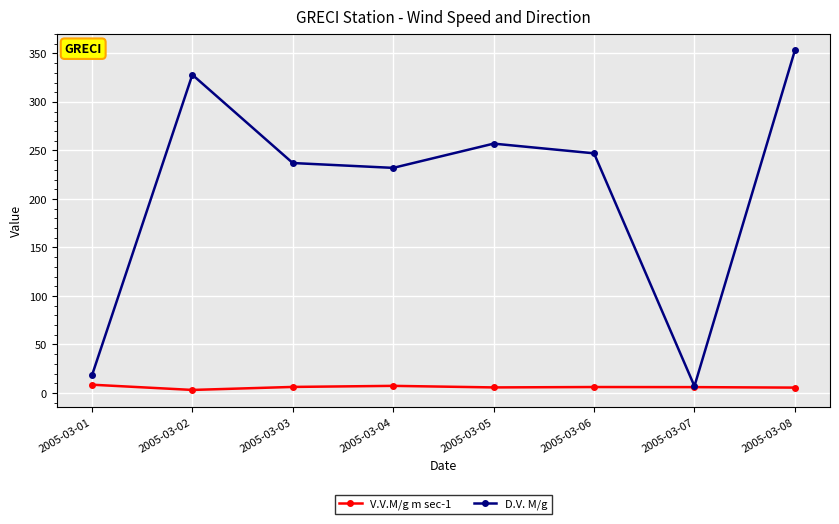

What is the total value across all series at 2005-03-05?

262.7